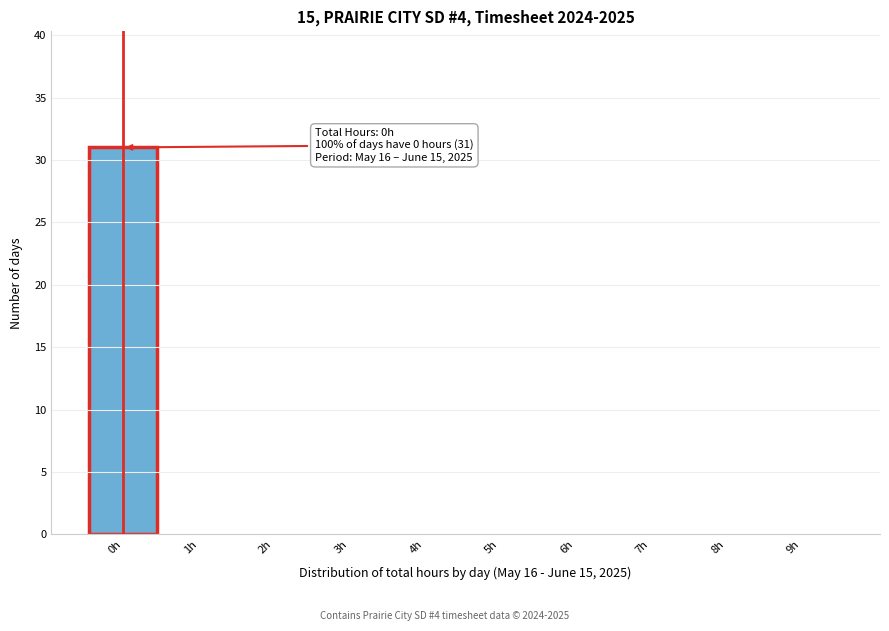

Reading left to right, list all the values displayed in this chart.

0h=31	1h=0	2h=0	3h=0	4h=0	5h=0	6h=0	7h=0	8h=0	9h=0